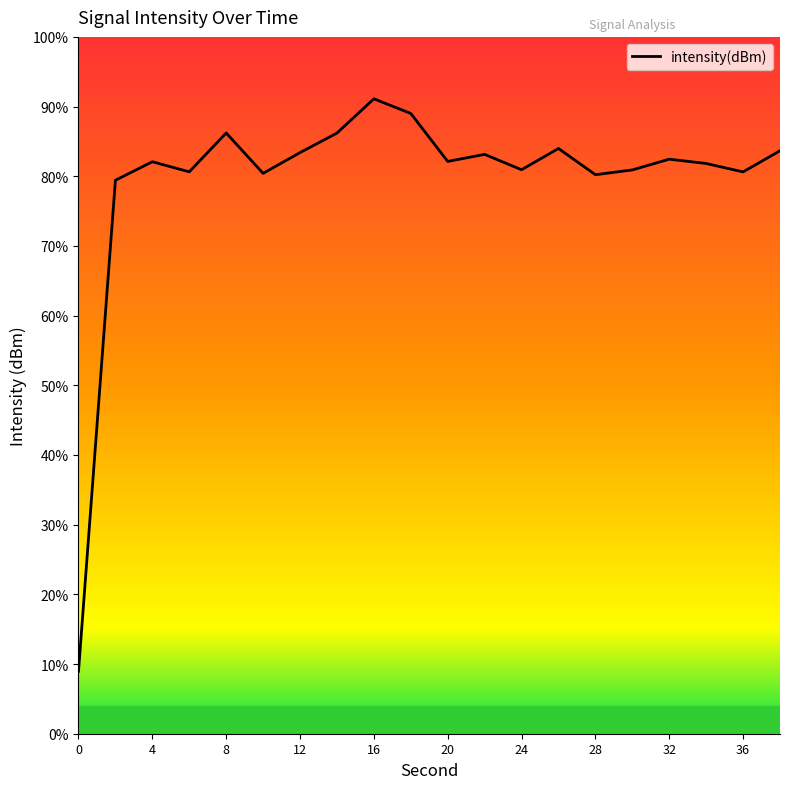

Reading left to right, list all the values displayed in this chart.

-218.4	-126.7	-123.3	-125.2	-117.9	-125.5	-121.6	-117.9	-111.6	-114.3	-123.2	-121.9	-124.8	-120.8	-125.7	-124.8	-122.8	-123.6	-125.2	-121.2